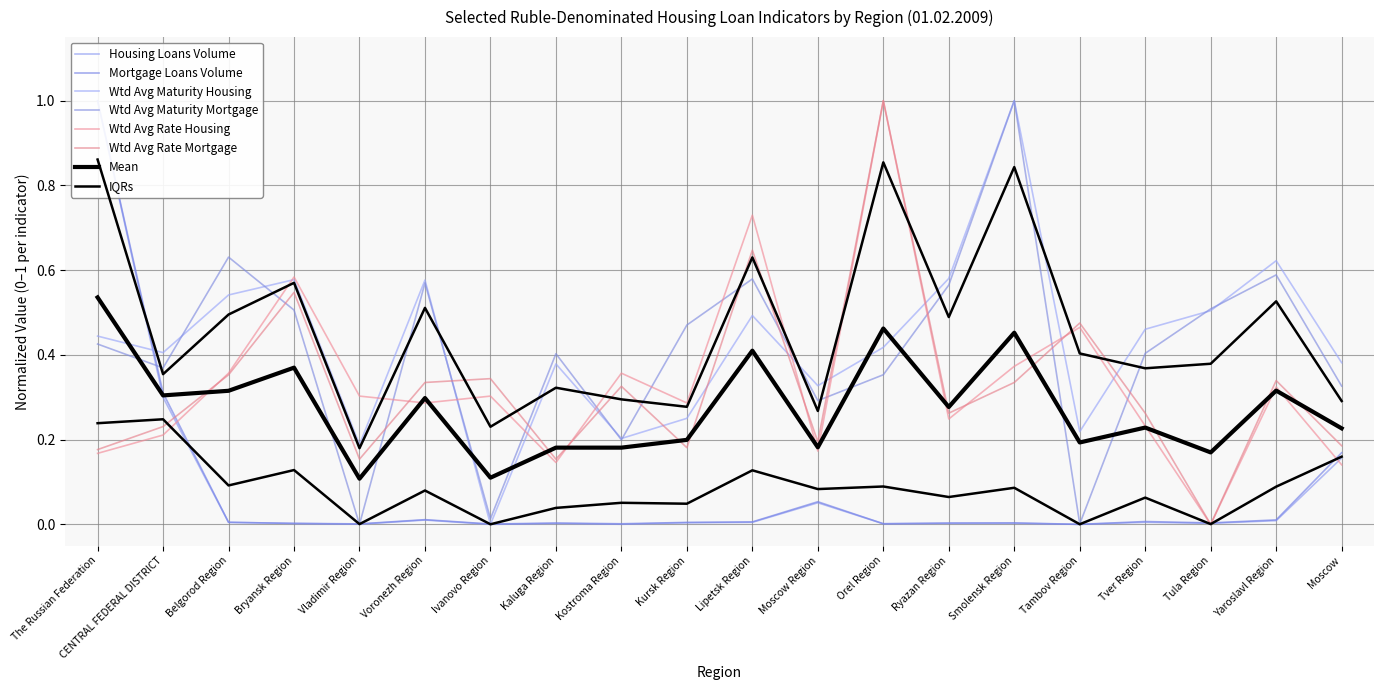

Is the value of Wtd Avg Maturity Housing (months) at Ivanovo Region greater than the value of Housing Loans Volume (mln rub) at Kostroma Region?

No